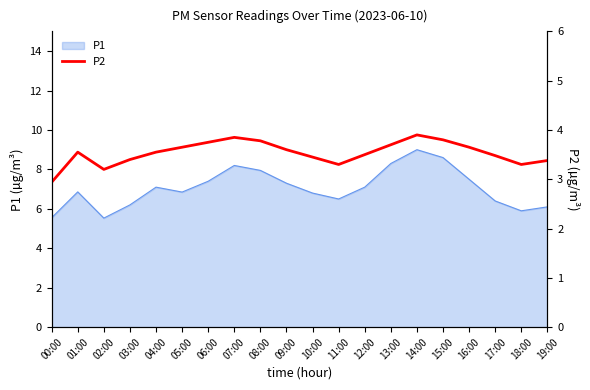

Where does the data first go above 3?

01:00